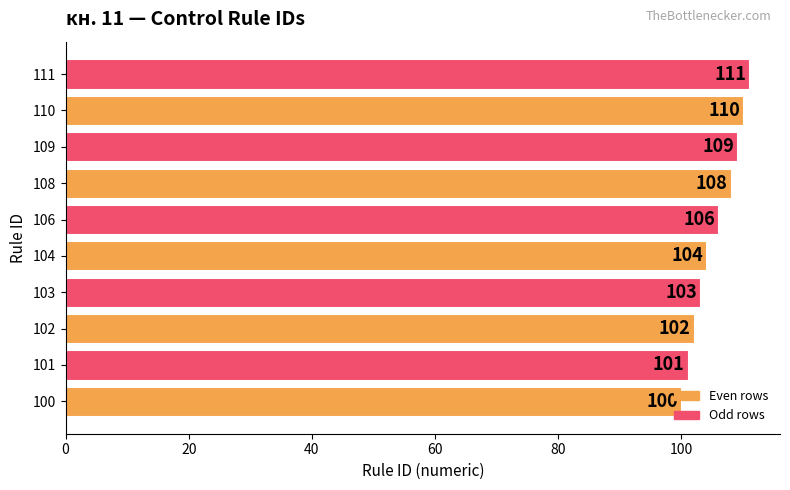

What is the difference between the second highest and minimum values?

10